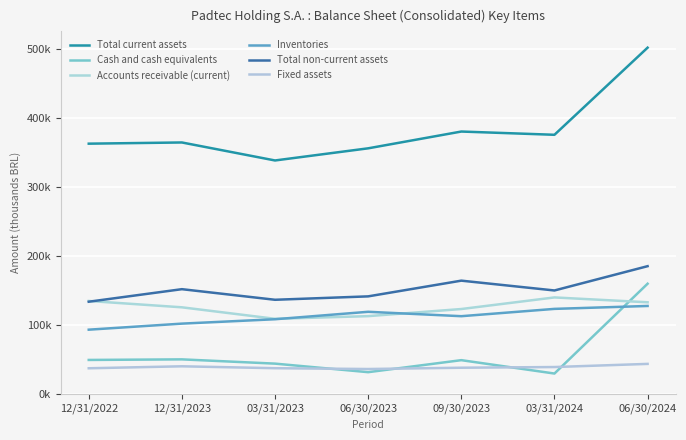

Is this an area chart (filled region under the line)?

No